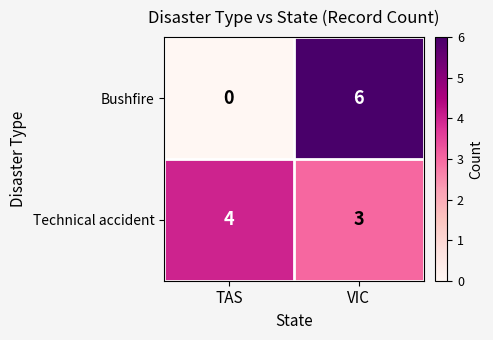

Reading left to right, transcribe all the data shown in this chart.

Bushfire: 0	6
Technical accident: 4	3